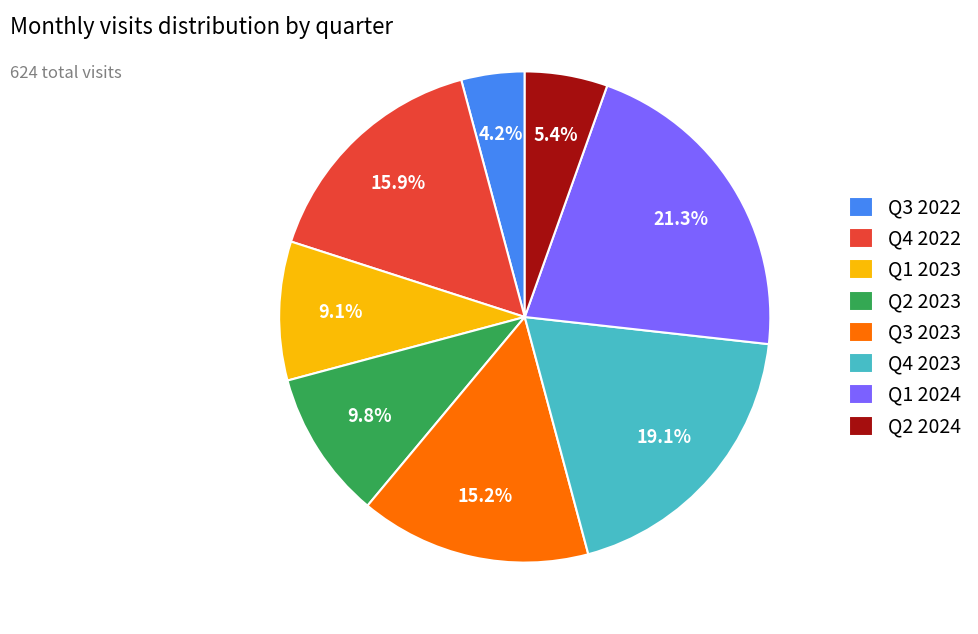

Which slice is the smallest?

Q3 2022